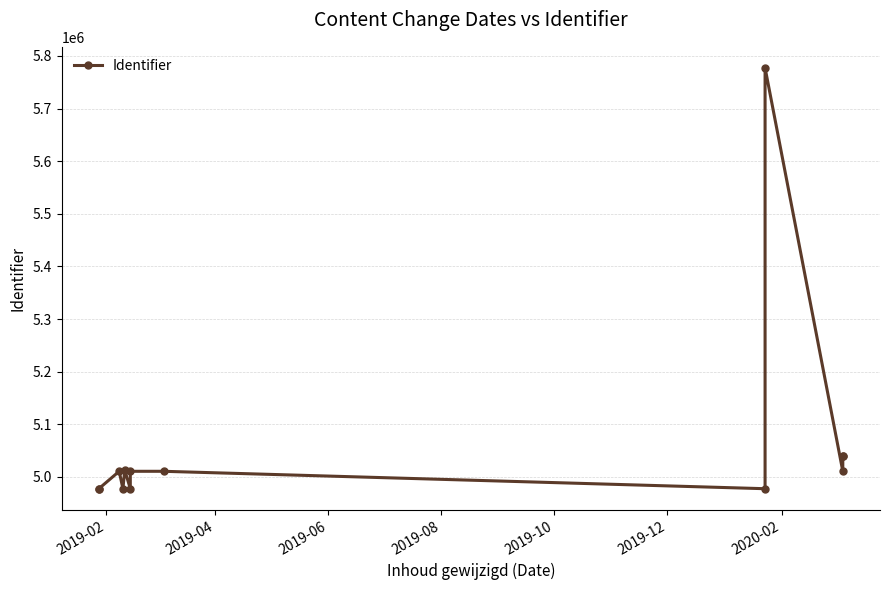

At which category does the chart reach its minimum across all series?

2019-02